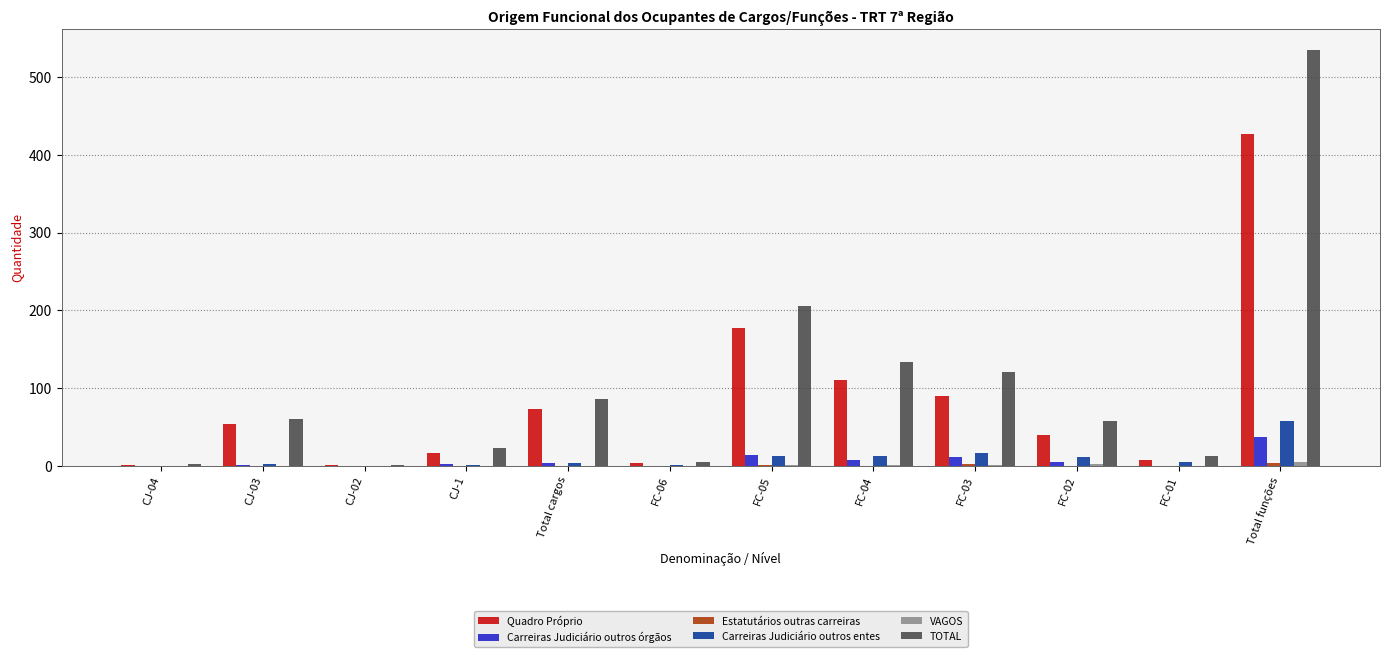

Which series has the widest spread of values?

TOTAL